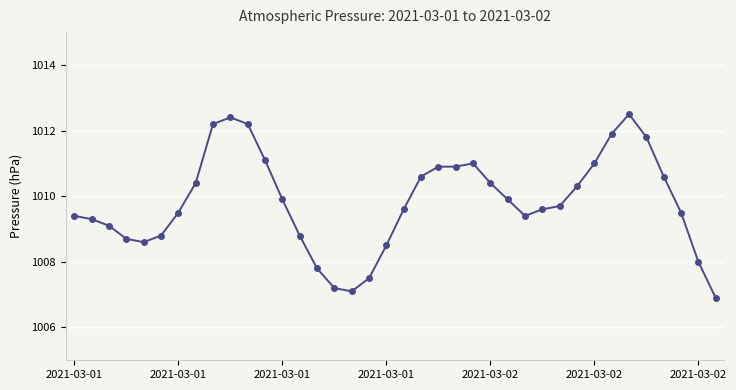

Count the number of data series in this chart.

1